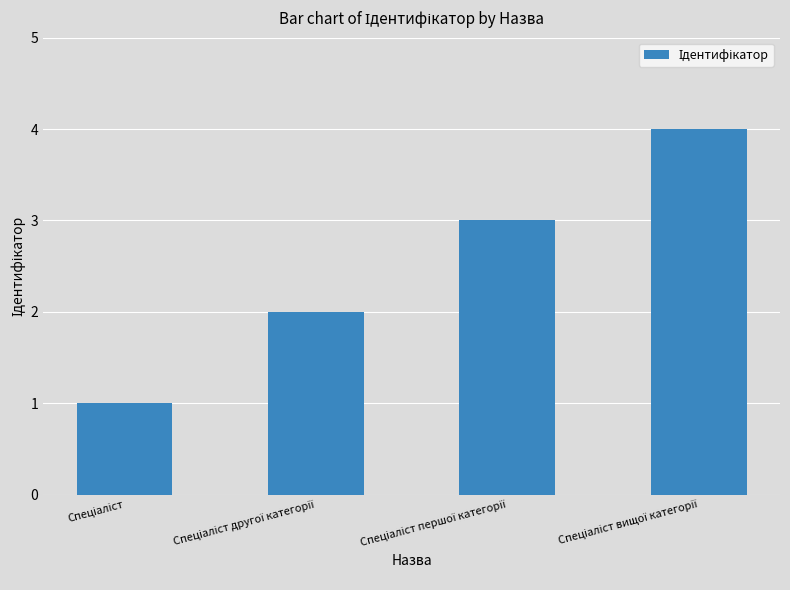

What is the maximum value shown in the chart?

4